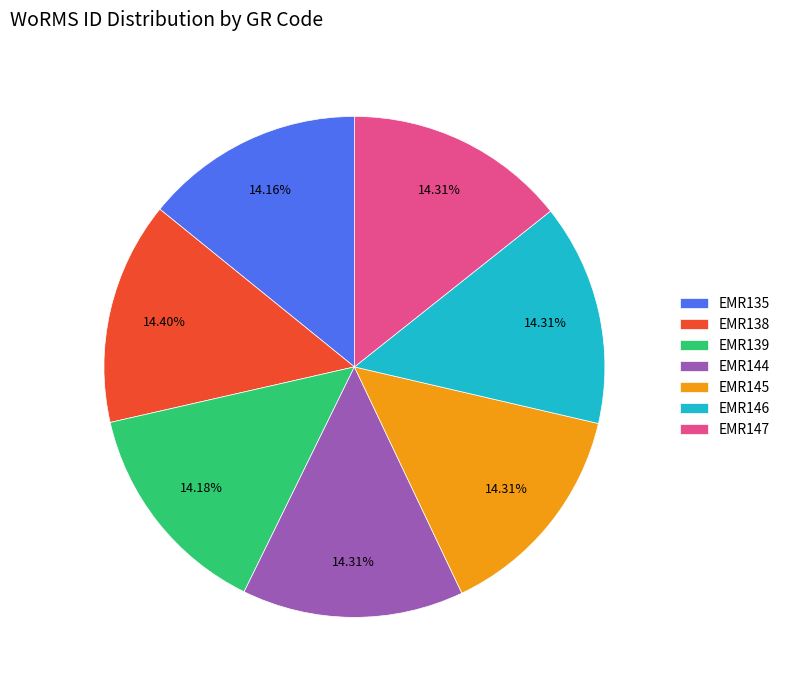

Is the sum of EMR146 and EMR139 greater than half?

No